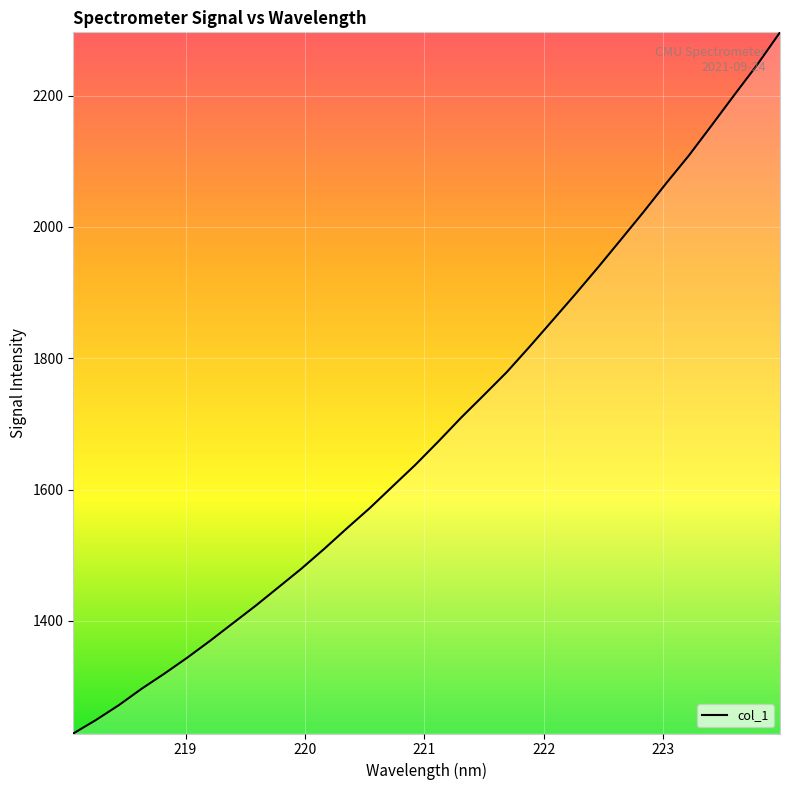

True or false: there are more than 2 points higher than both neighbors.

False